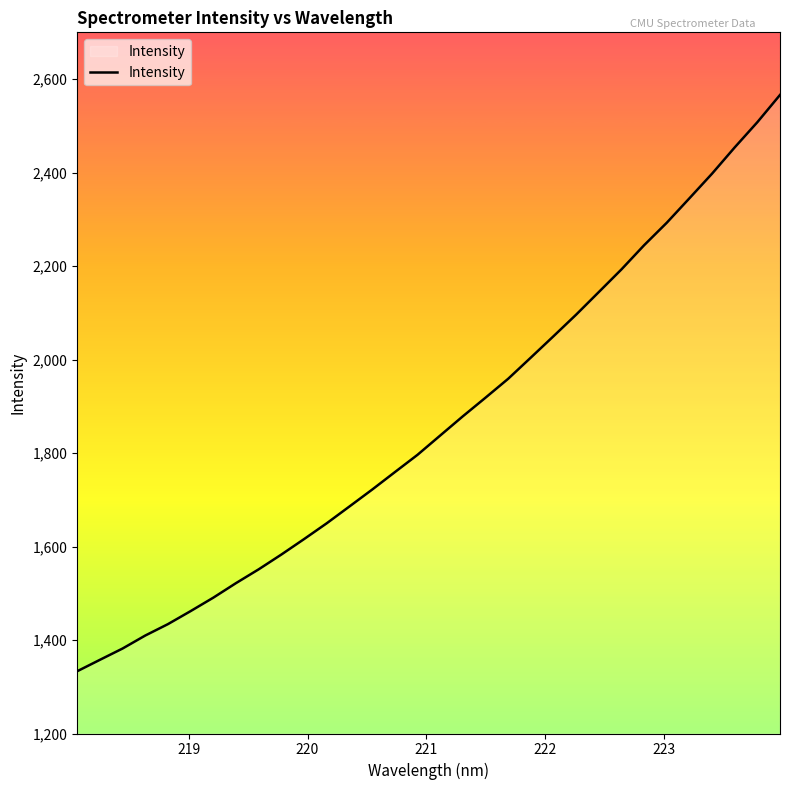

What is the sum of all values?

59640.4